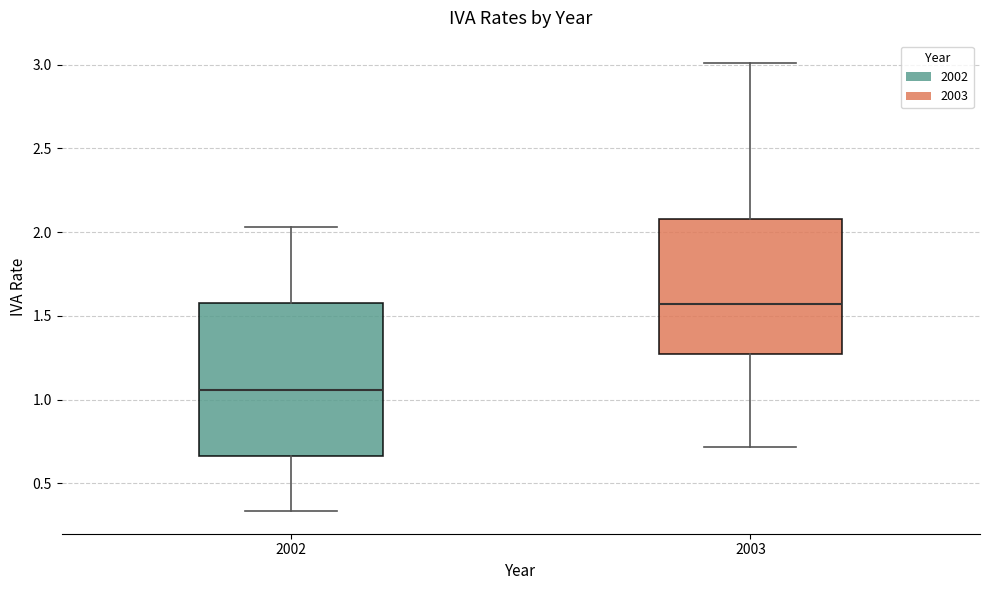

Comparing the boxes themselves (not the whiskers), which one is the tallest?

2002